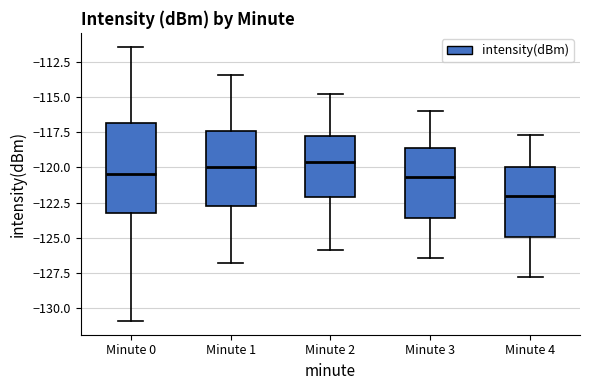

Where does the lower whisker of the box for Minute 4 end on the y-axis? The values are not printed on the chart, so give them approximately, as read against the axis.

-128.0